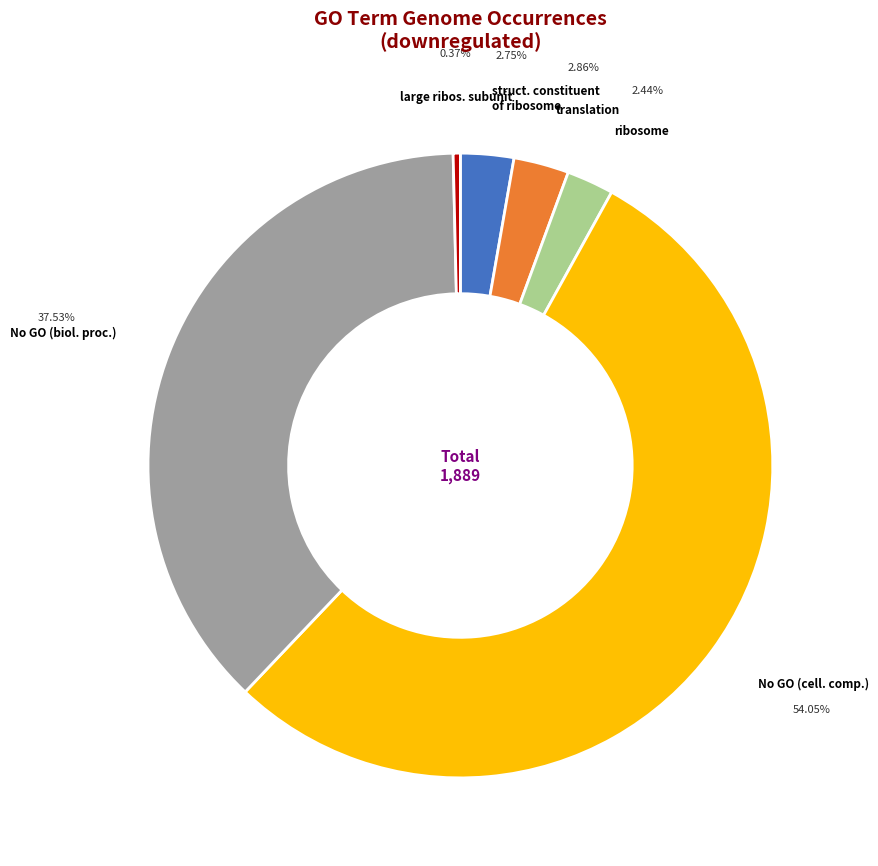

Do large ribos. subunit and translation together represent more than half of the pie?

No